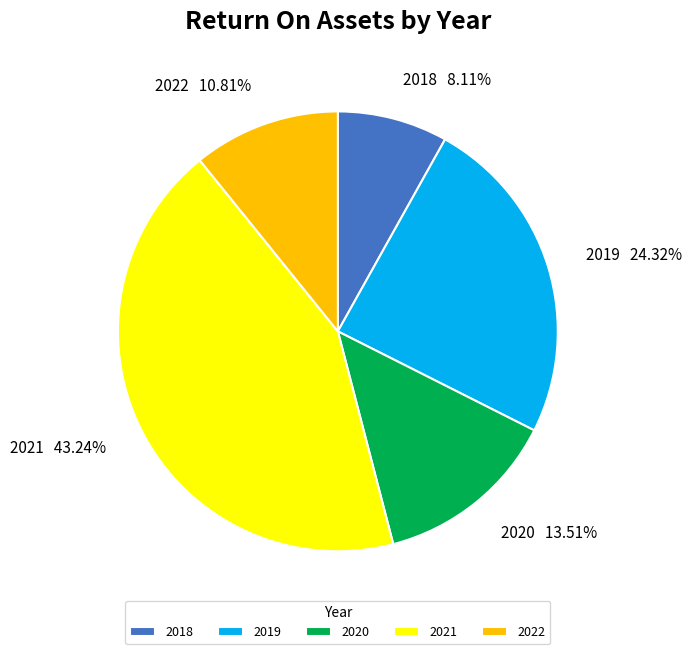

Which has a higher value, 2022 or 2021?

2021